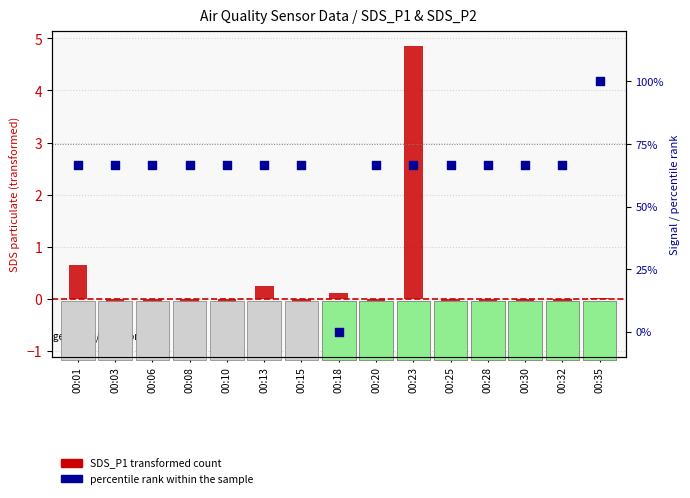

What are all the series names shown in the legend?

SDS_P1 transformed count, percentile rank within the sample